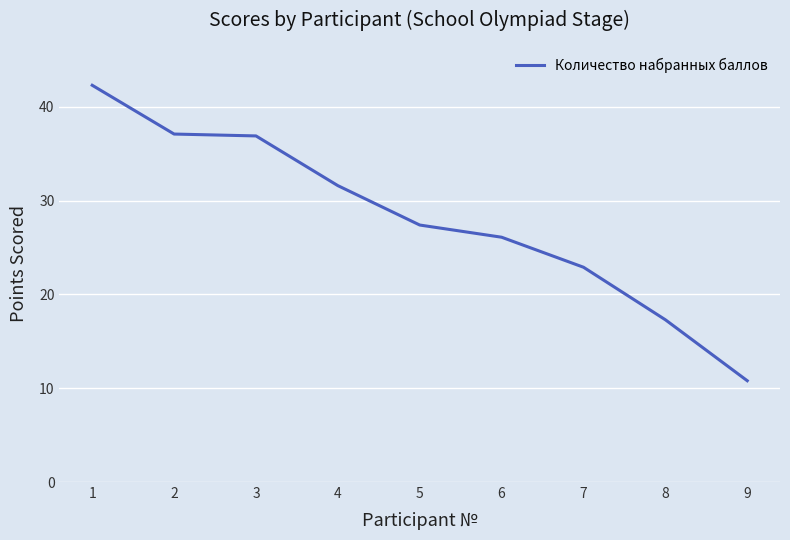

What is the change in value from 1 to 8?

-25.0